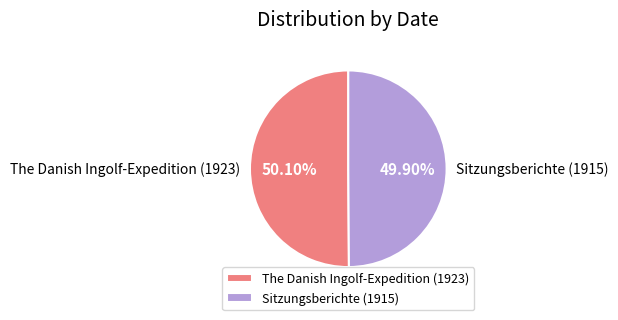

What percentage is NOT represented by The Danish Ingolf-Expedition (1923)?

49.9%